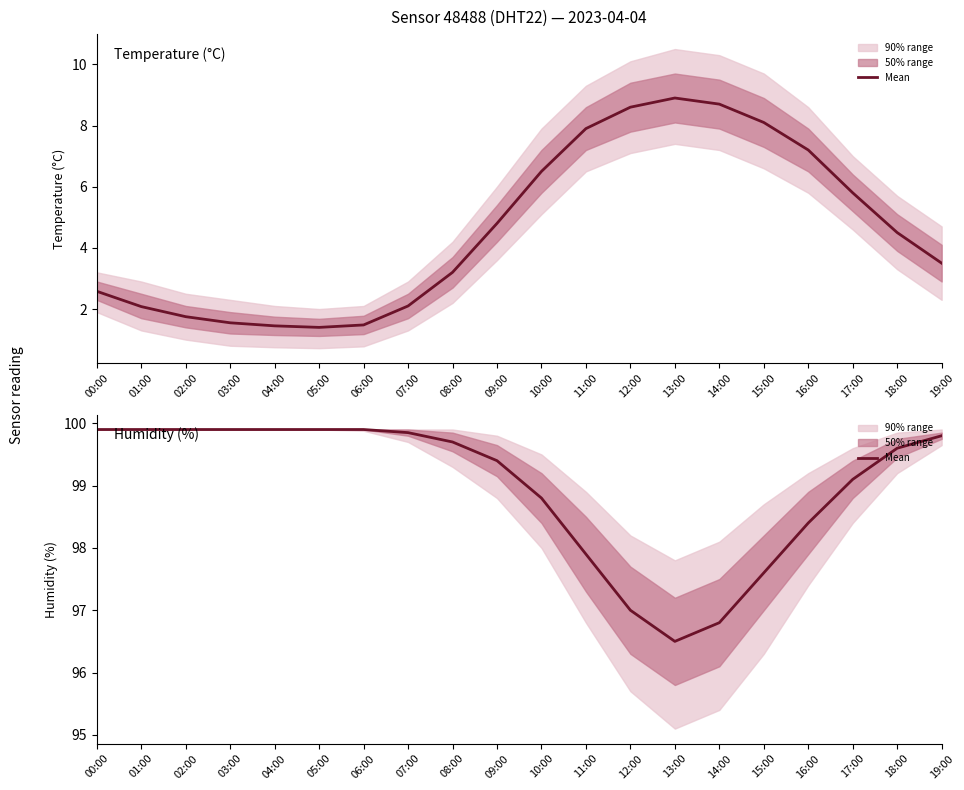

The chart shows a value of 32.5 at 18:00. True or false?

False